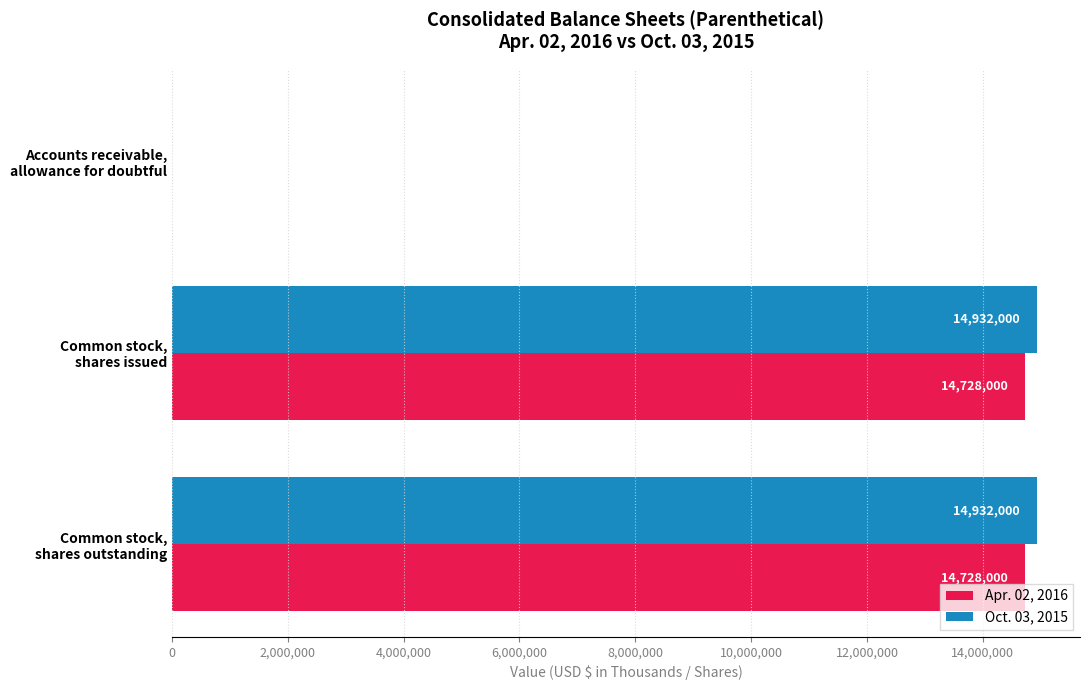

Which series has the largest total across all categories?

Oct. 03, 2015